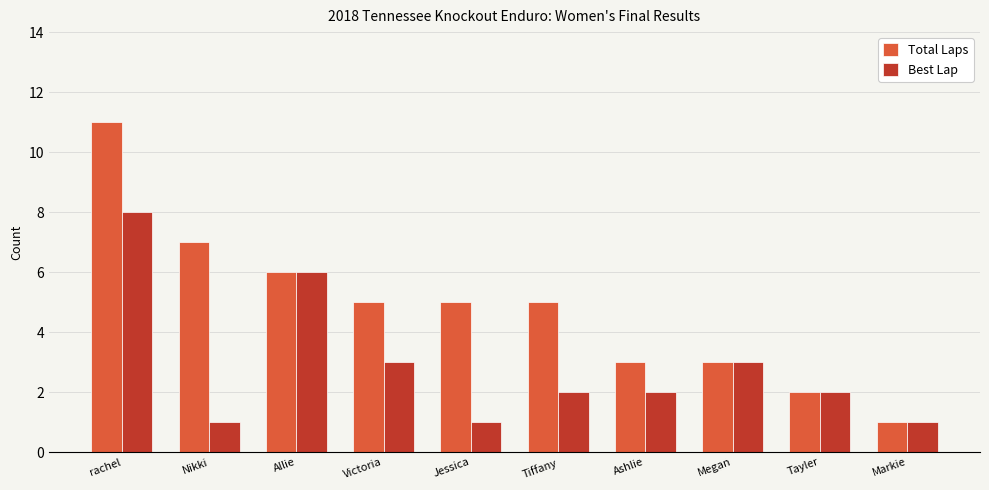

Read the Best Lap value at Ashlie.

2